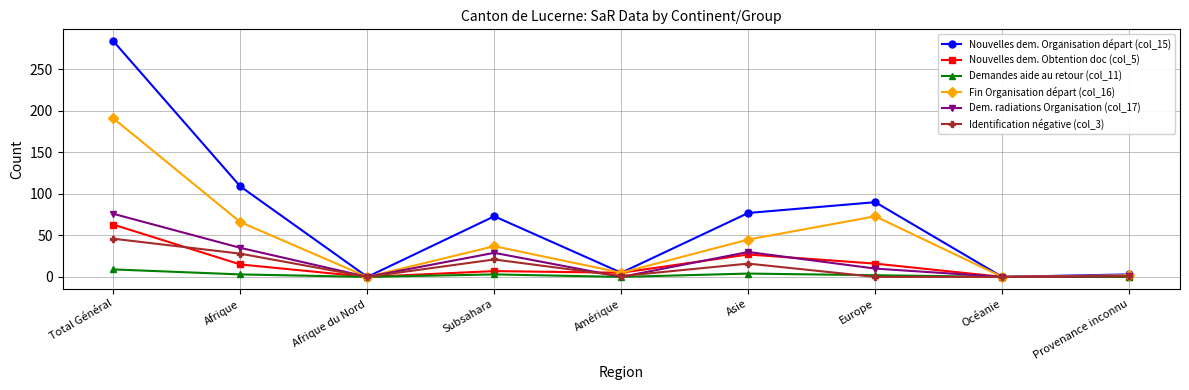

Rank the series by their maximum value, from highest to lowest.

Nouvelles dem. Organisation départ (col_15), Fin Organisation départ (col_16), Dem. radiations Organisation (col_17), Nouvelles dem. Obtention doc (col_5), Identification négative (col_3), Demandes aide au retour (col_11)